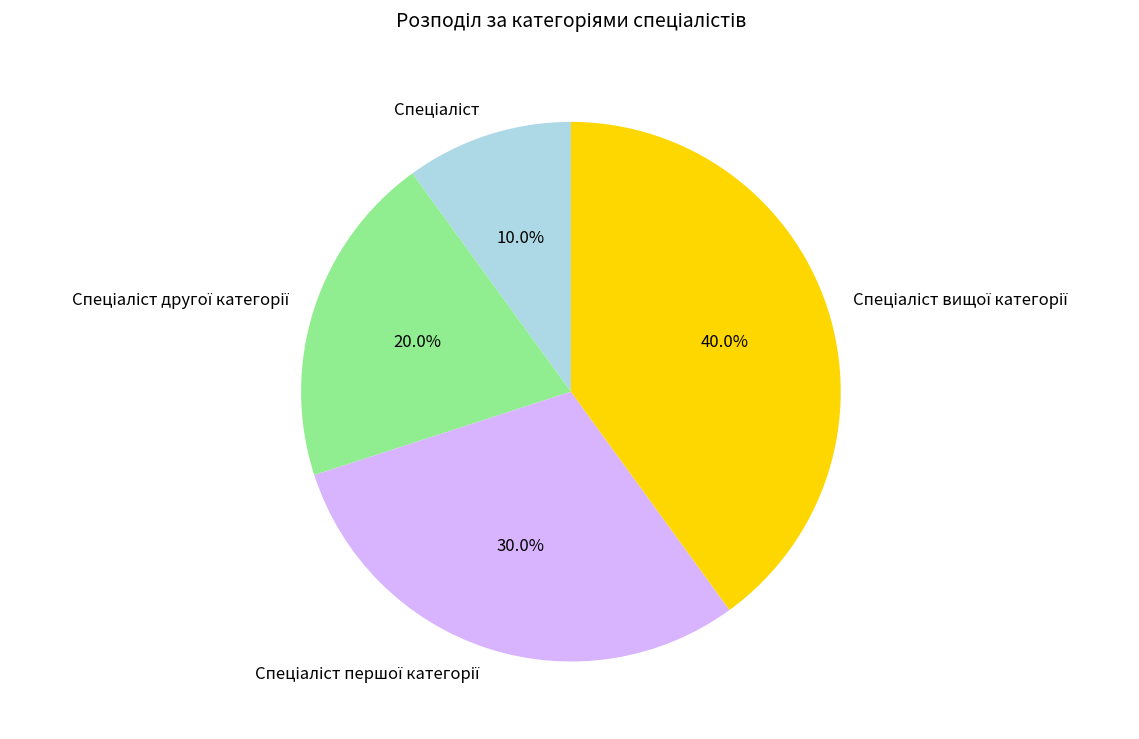

Does any single category account for the majority?

No